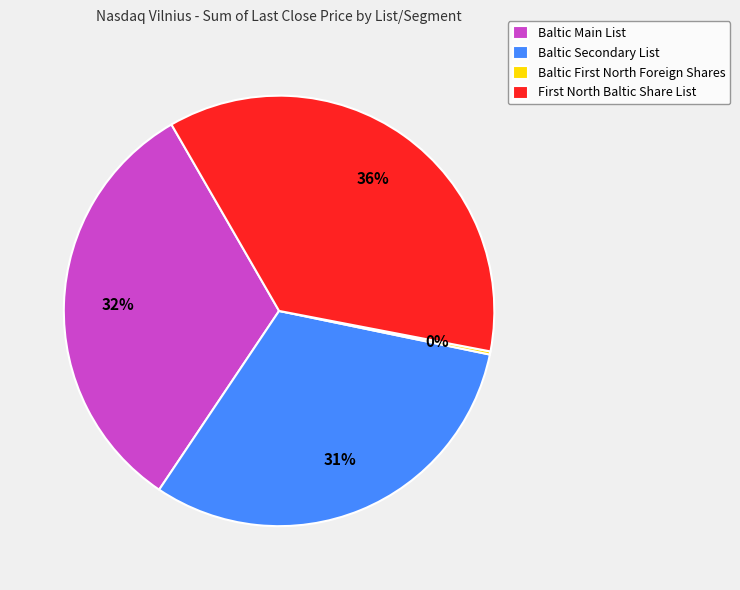

To the nearest percent, what portion does Baltic Main List represent?

32%